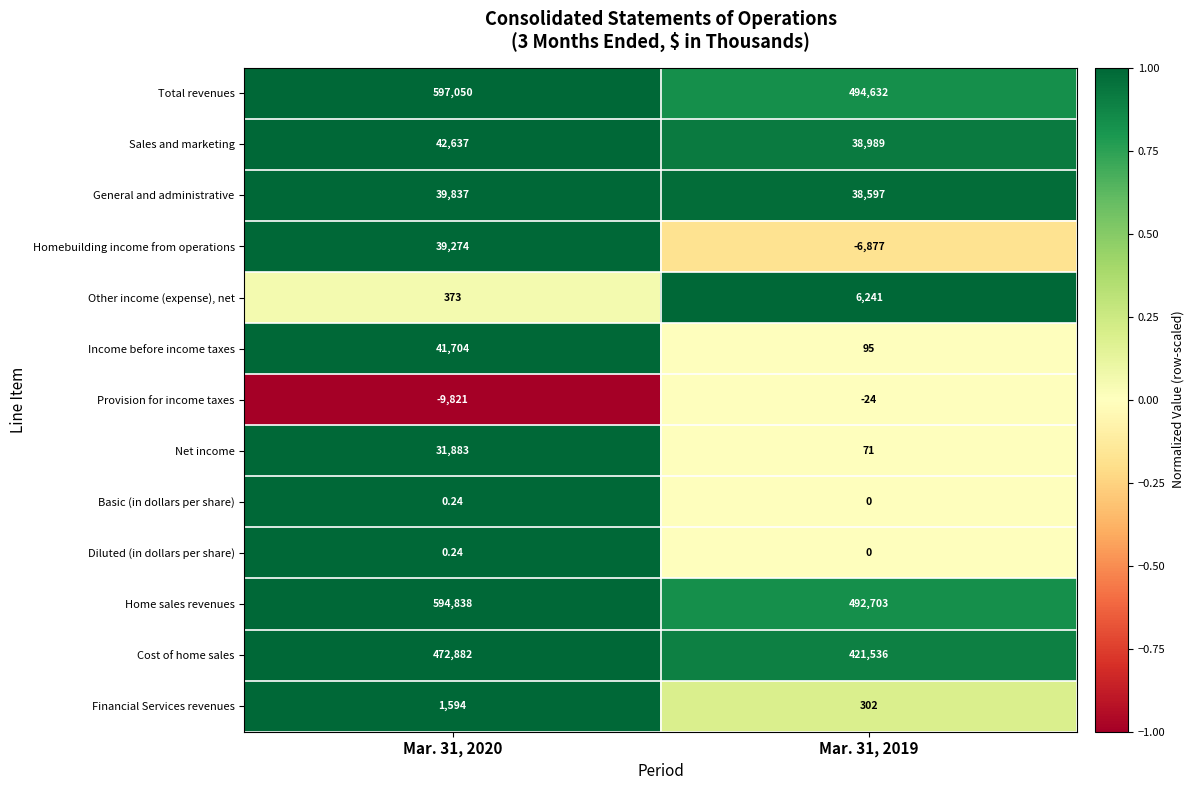

Is the value of Diluted (in dollars per share) at Mar. 31, 2019 greater than the value of Total revenues at Mar. 31, 2020?

No